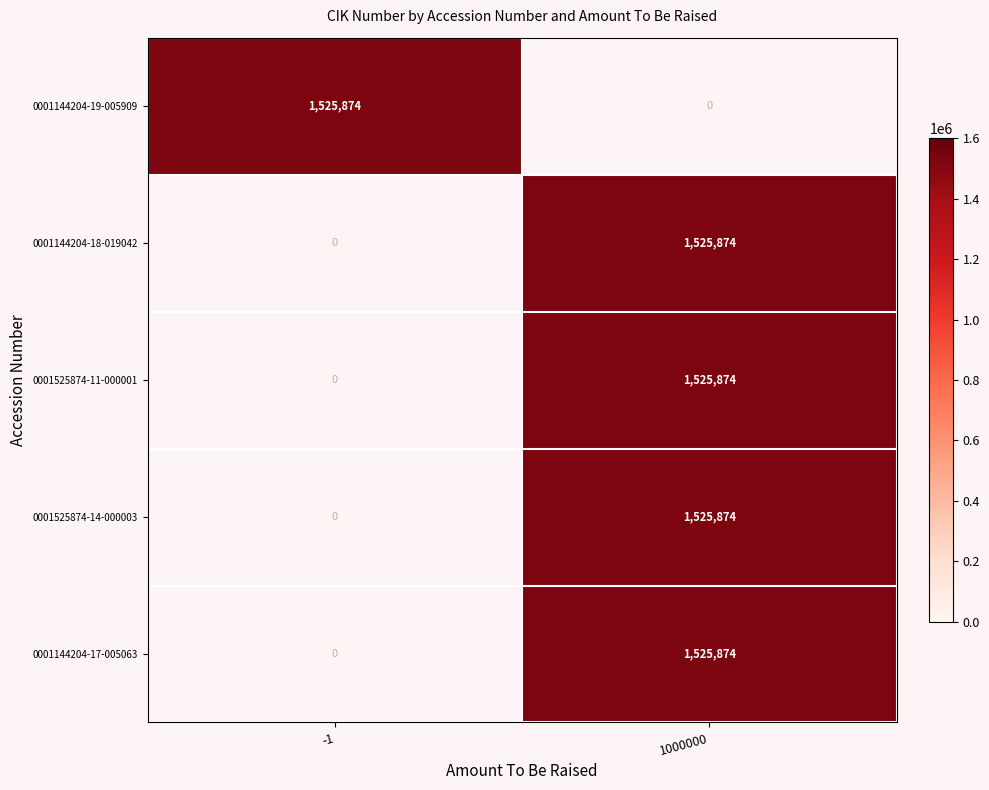

Is it true that 0001525874-14-000003 equals 2504738 at 1000000?

False